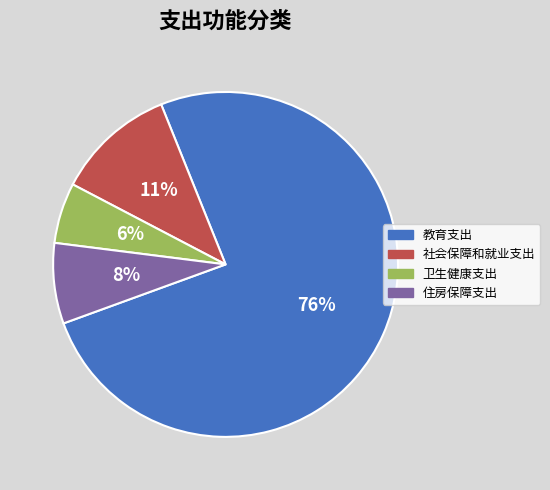

True or false: 教育支出 accounts for 83% of the total.

False